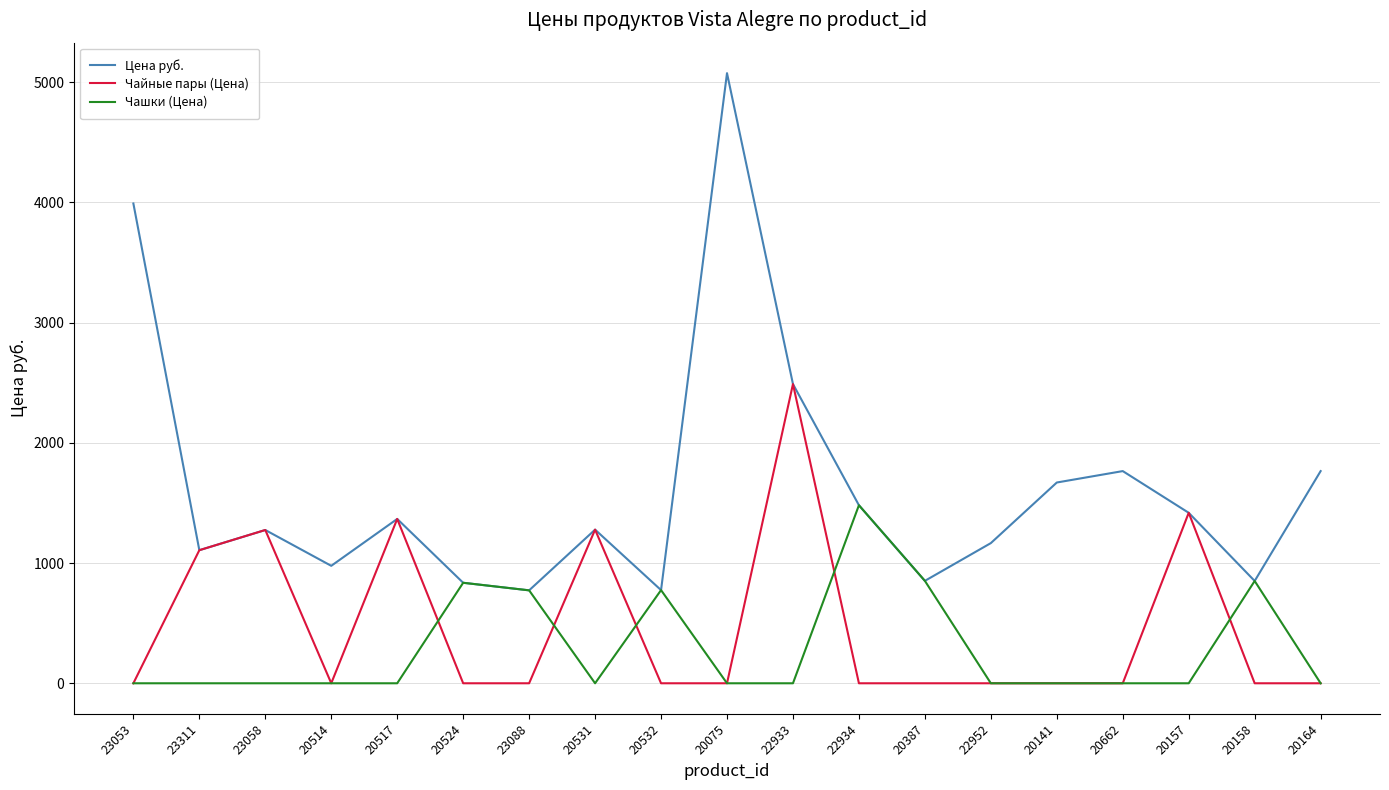

Where does the Цена руб. series first go above 1278?

23053